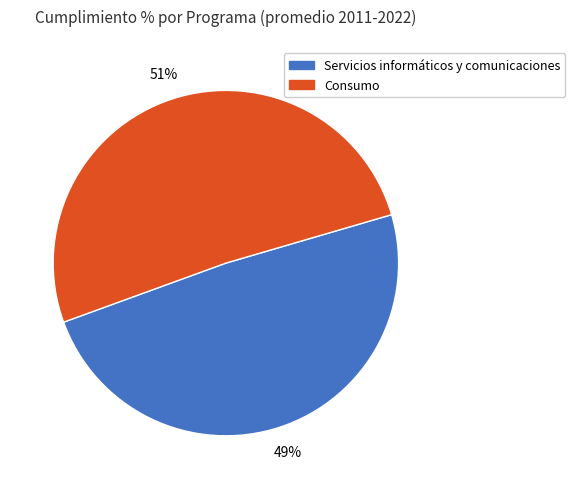

To the nearest percent, what is the difference between the largest and smallest slice percentages?

2%